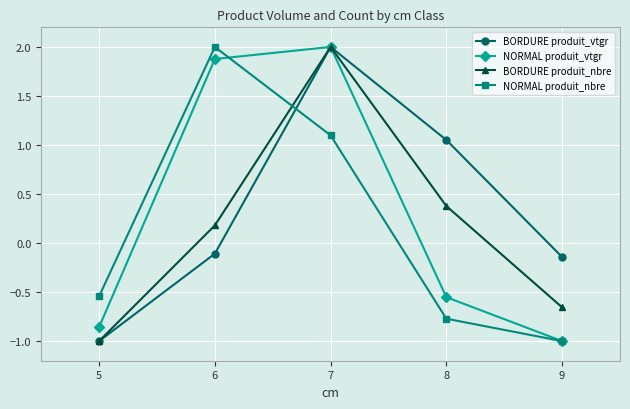

How many values in BORDURE produit_vtgr are above zero?

2